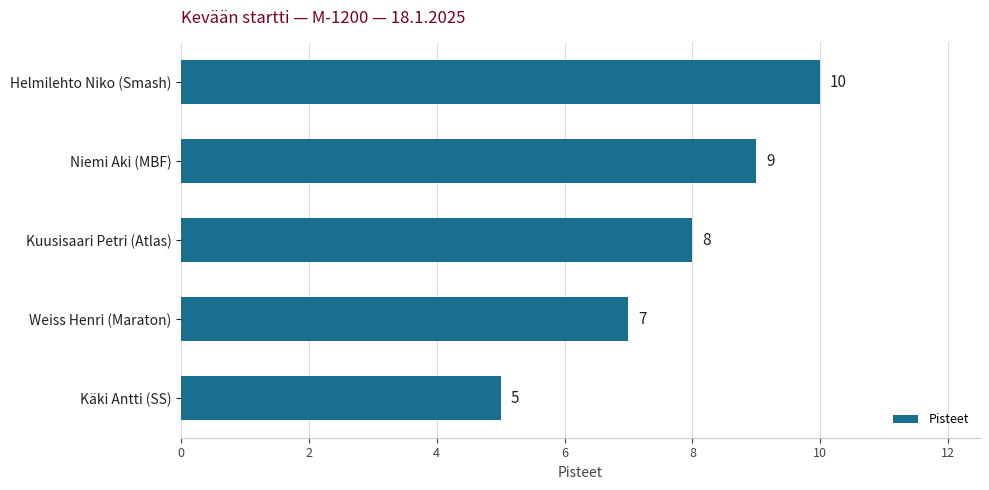

Where is the data nearest to the value 7?

Weiss Henri (Maraton)